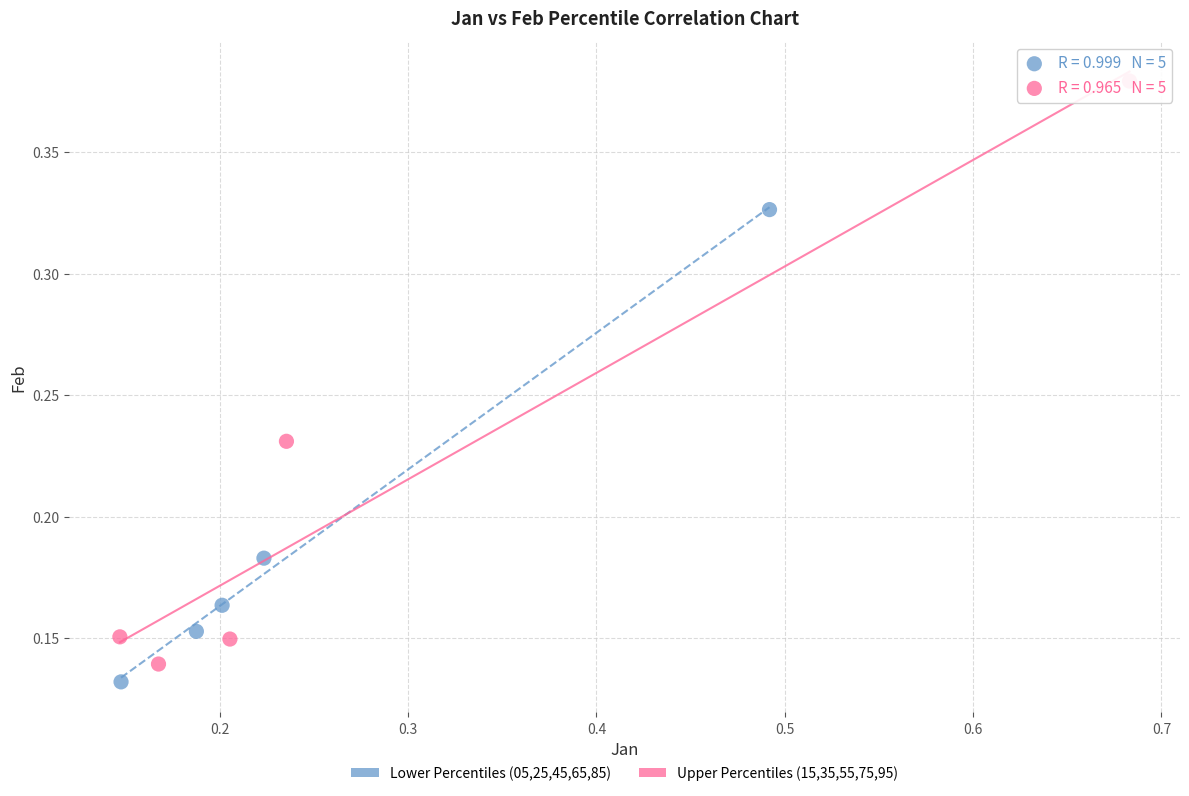

What are all the series names shown in the legend?

Lower Percentiles (05,25,45,65,85), Upper Percentiles (15,35,55,75,95)